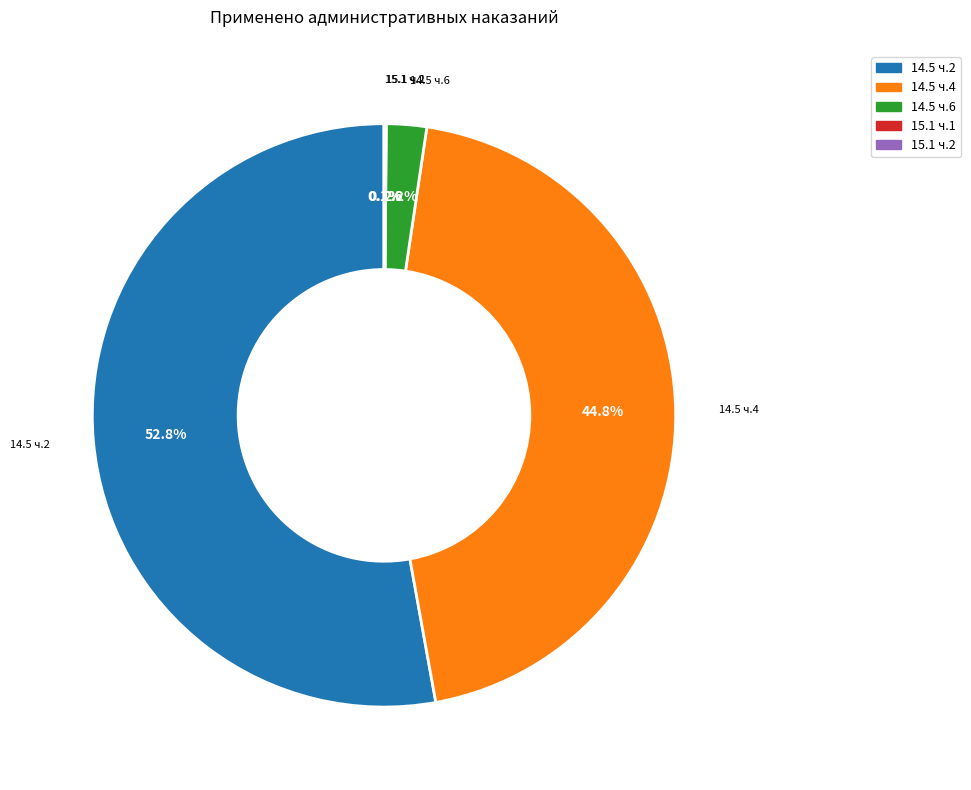

Does any single category account for the majority?

Yes